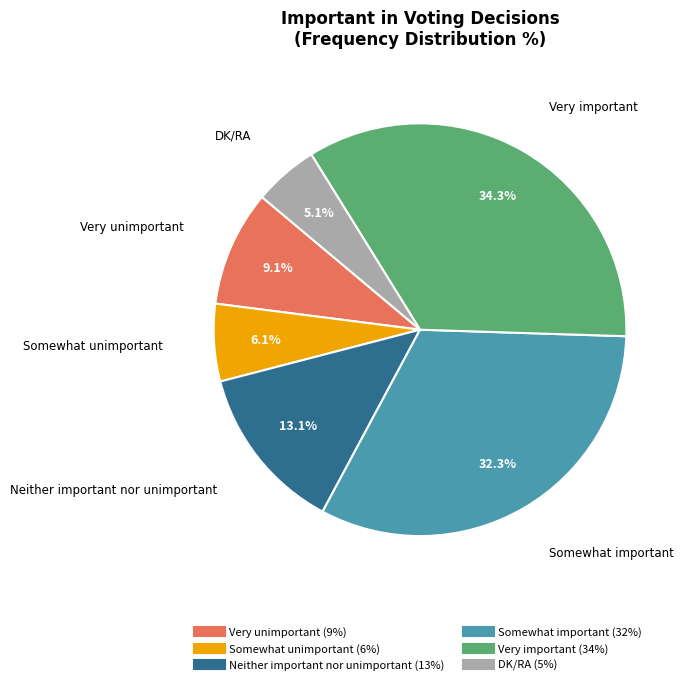

The Very unimportant slice represents 9% of the pie. True or false?

True